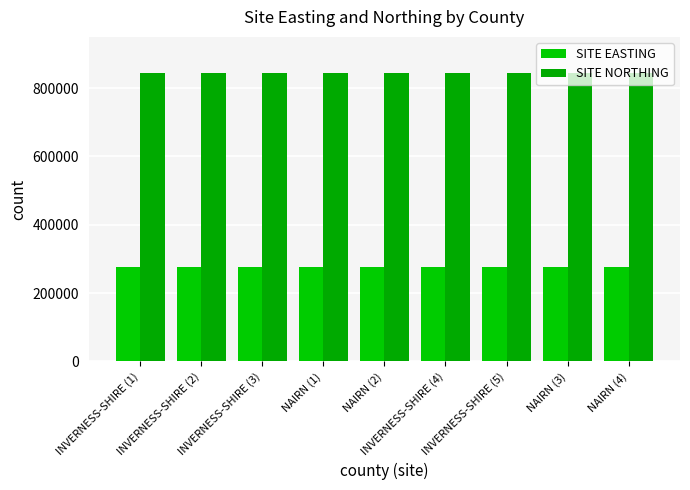

Reading left to right, extract all data points from this chart.

SITE EASTING: 275600	275700	275765	275681	275654	275713	275688	275576	275700
SITE NORTHING: 844400	844500	844478	844423	844350	844433	844380	844374	844400